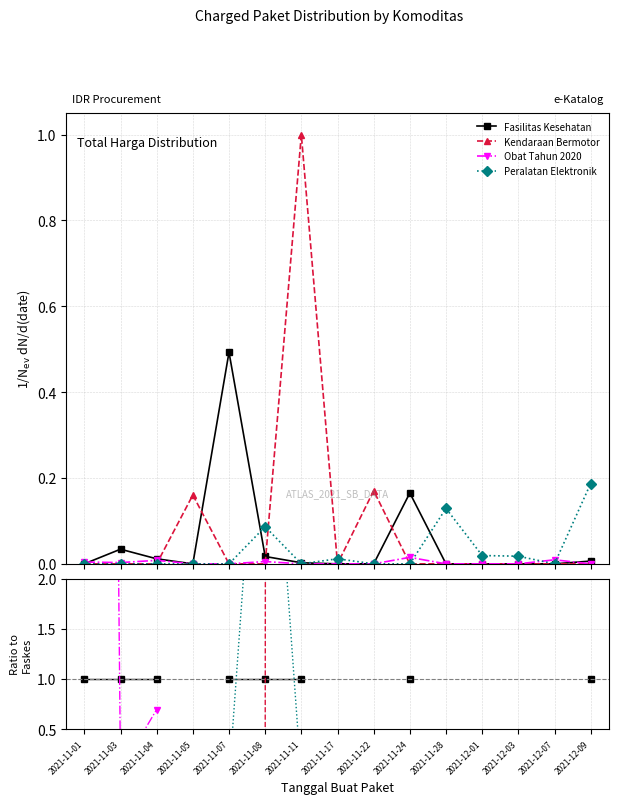

Which category has the highest value across all series?

2021-11-11